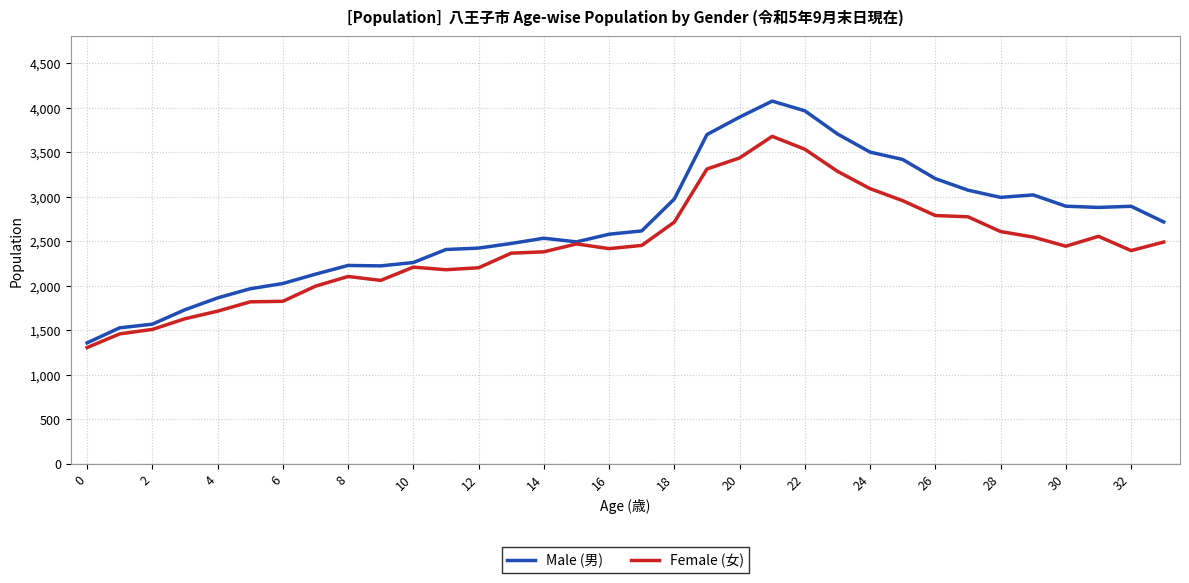

In Male (男), how many points are higher than both neighbors (excluding endpoints)?

5